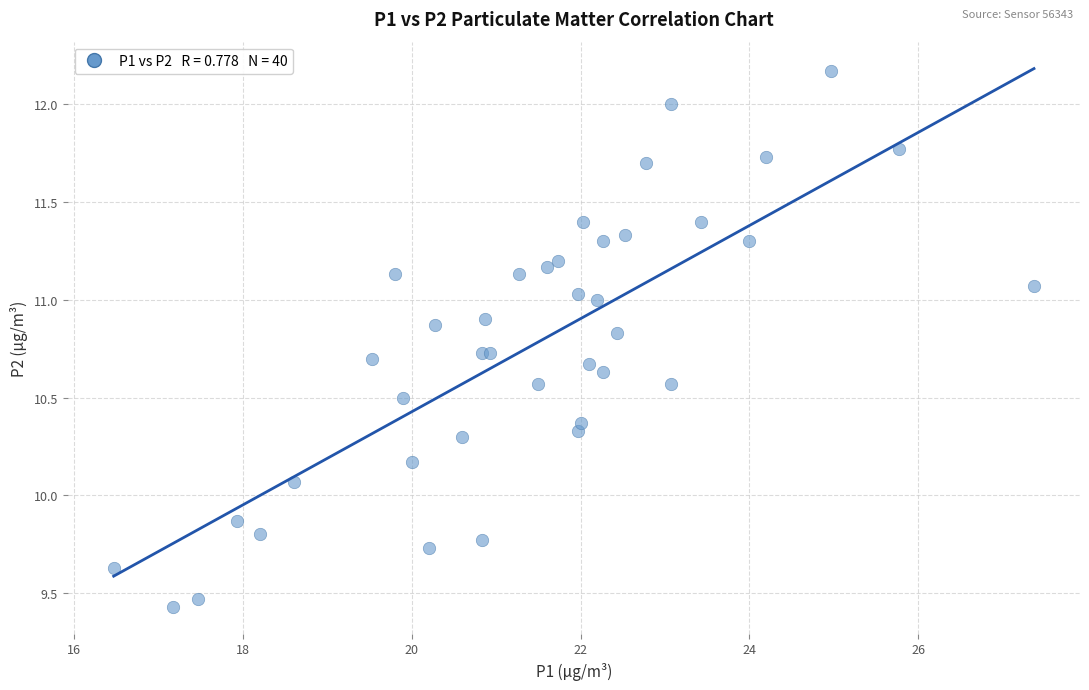

What Y value in the scatter plot is closest to 10?

10.1